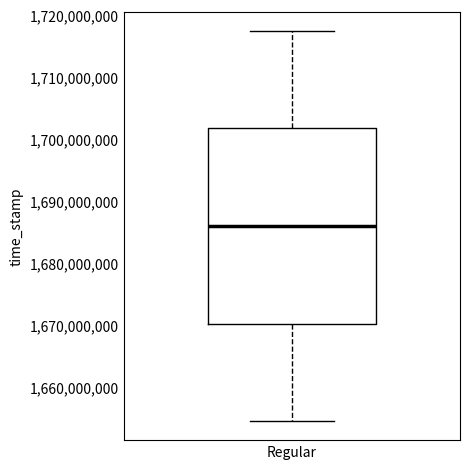

Transcribe this box plot: give where the median line is, the range the box spans, and where the two whiskers end, as read against the y-axis. The values are not printed on the chart, so give them approximately, as read against the axis.

median 1686000000, box 1670000000 to 1702000000, whiskers 1655000000 to 1717000000